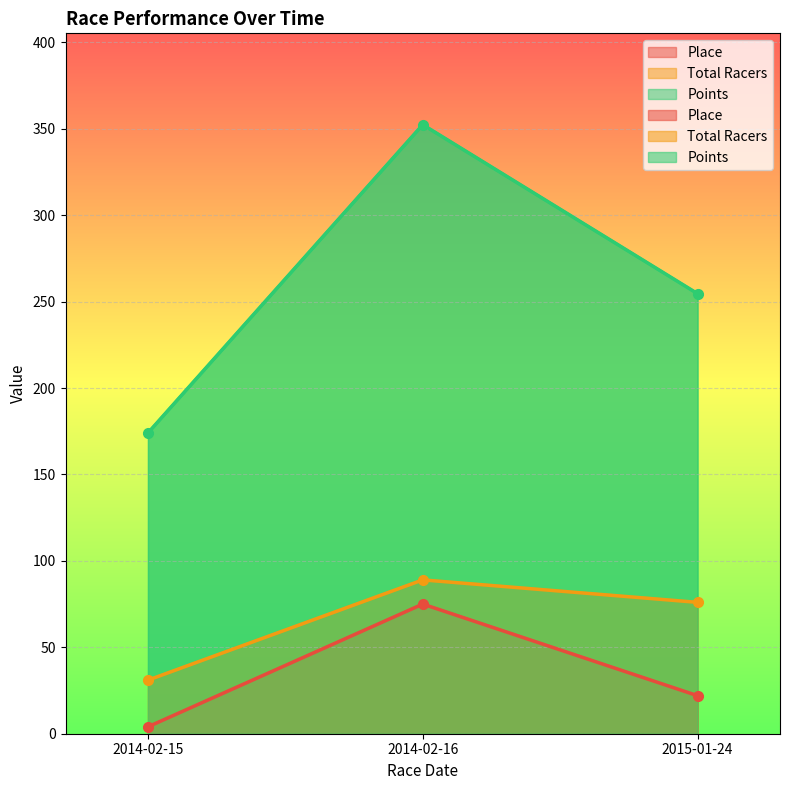

What is the average value of the Total Racers series?

65.3